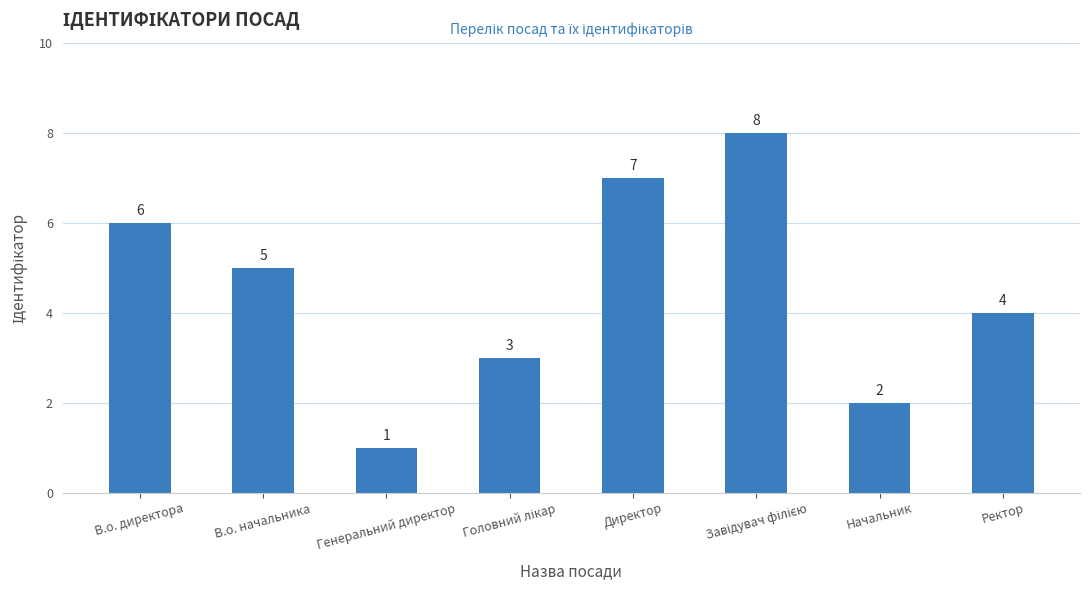

The chart shows a value of 2 at Начальник. True or false?

True